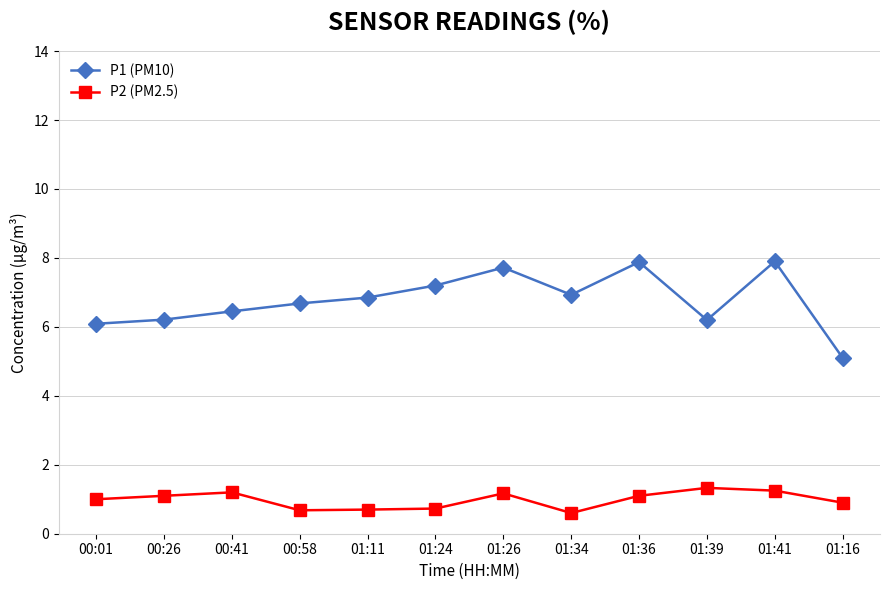

Which series has the largest range (max minus min)?

P1 (PM10)